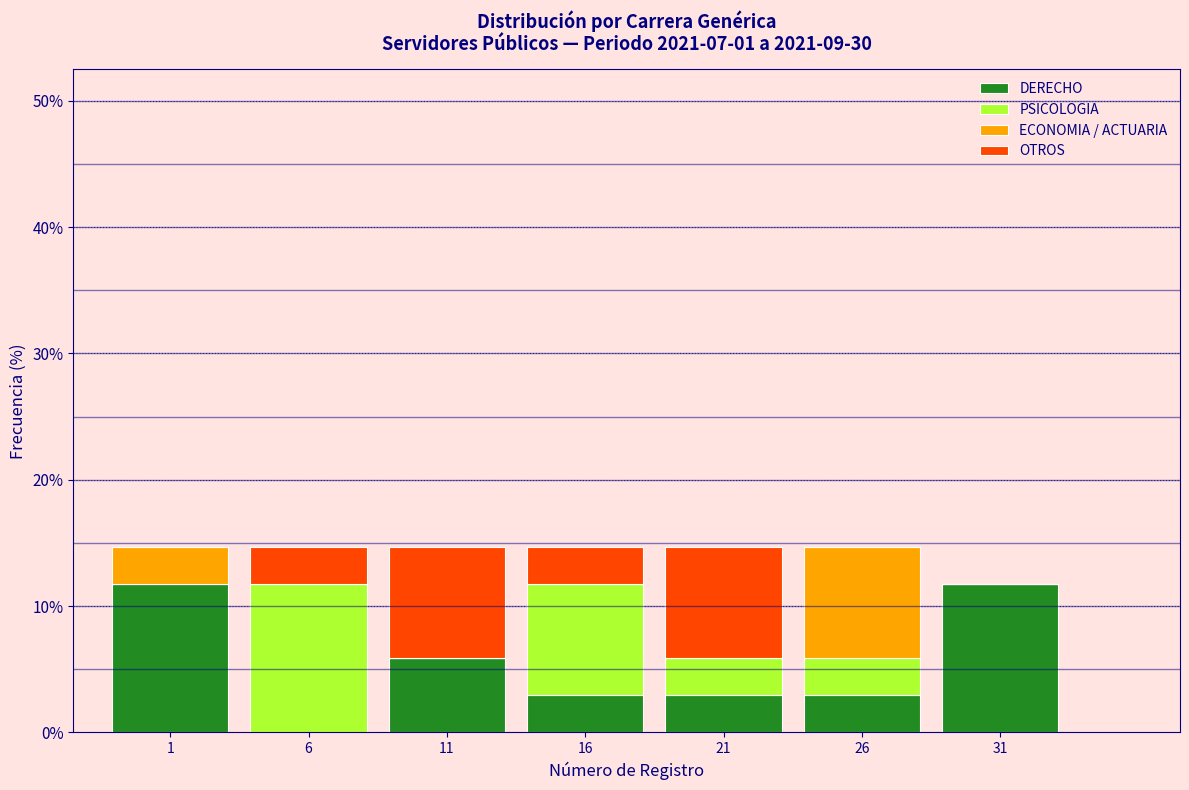

Reading right to left, list the values for the DERECHO series.

31=11.8	26=2.9	21=2.9	16=2.9	11=5.9	6=0.0	1=11.8